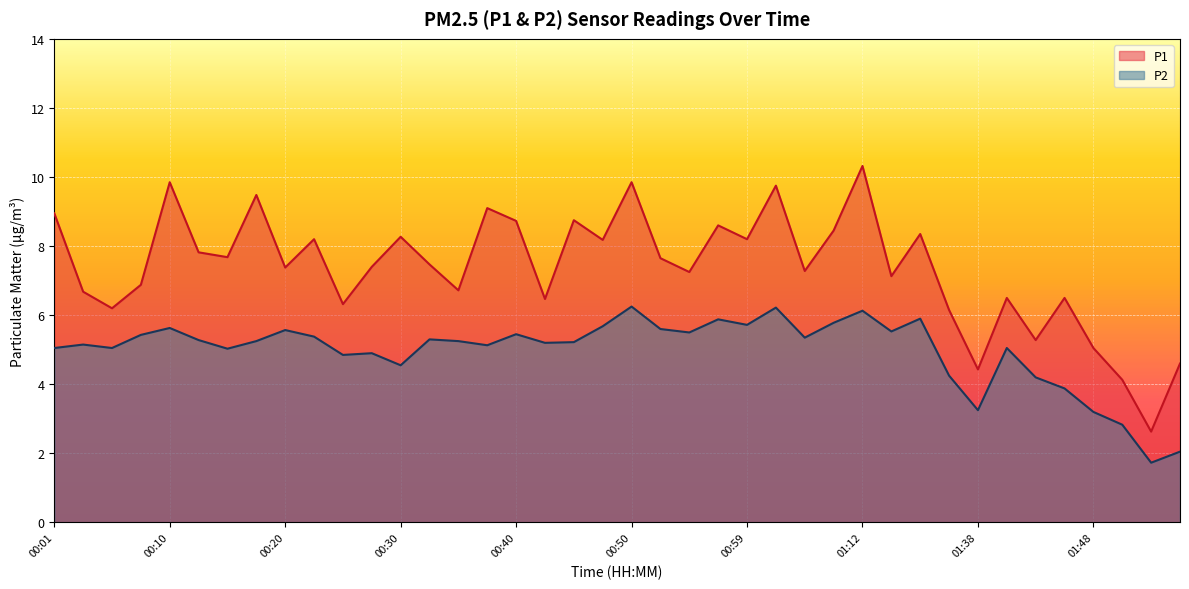

Rank the categories by P2 value from highest to lowest.

00:50, 01:02, 01:12, 01:20, 00:57, 01:07, 00:59, 00:47, 00:10, 00:52, 00:20, 01:15, 00:55, 00:40, 00:08, 00:22, 01:04, 00:32, 00:13, 00:18, 00:35, 00:45, 00:42, 00:03, 00:37, 00:01, 00:05, 01:40, 00:15, 00:27, 00:25, 00:30, 01:35, 01:43, 01:45, 01:38, 01:48, 01:50, 01:55, 01:53